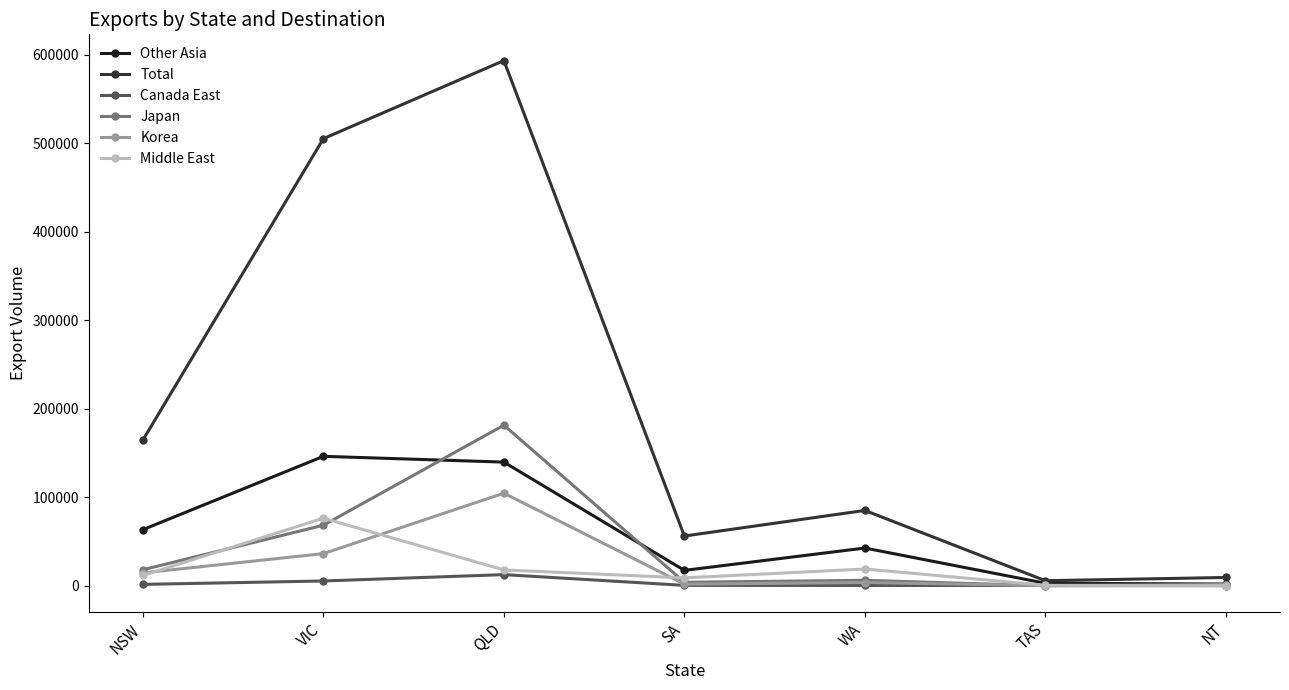

Is it true that Total equals 257241 at NSW?

False